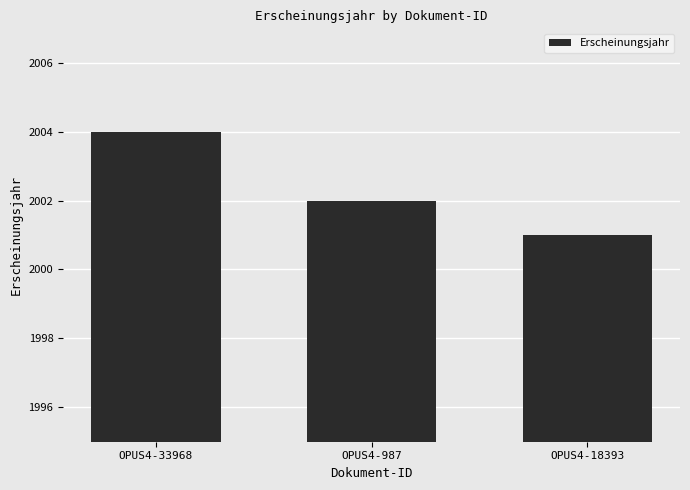

What is the change in value from OPUS4-987 to OPUS4-18393?

-1